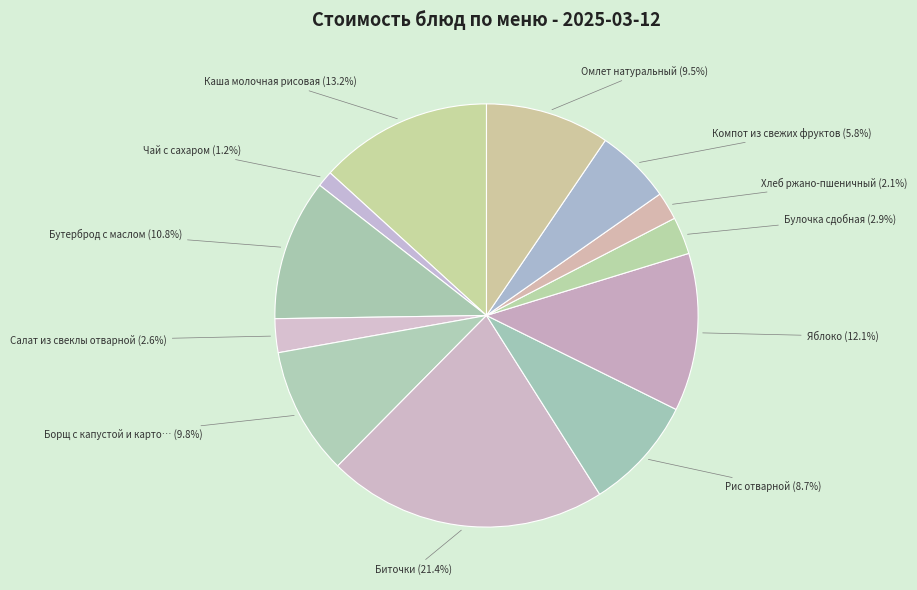

How many slices are in this pie chart?

12